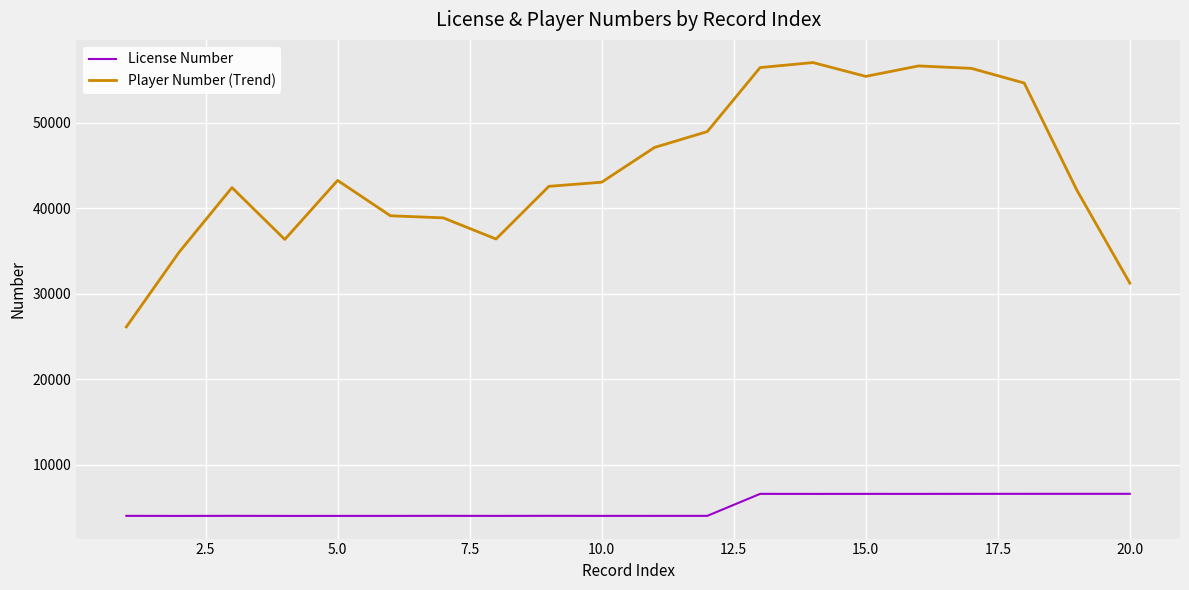

In License Number, how many points are lower than both neighbors (excluding endpoints)?

6